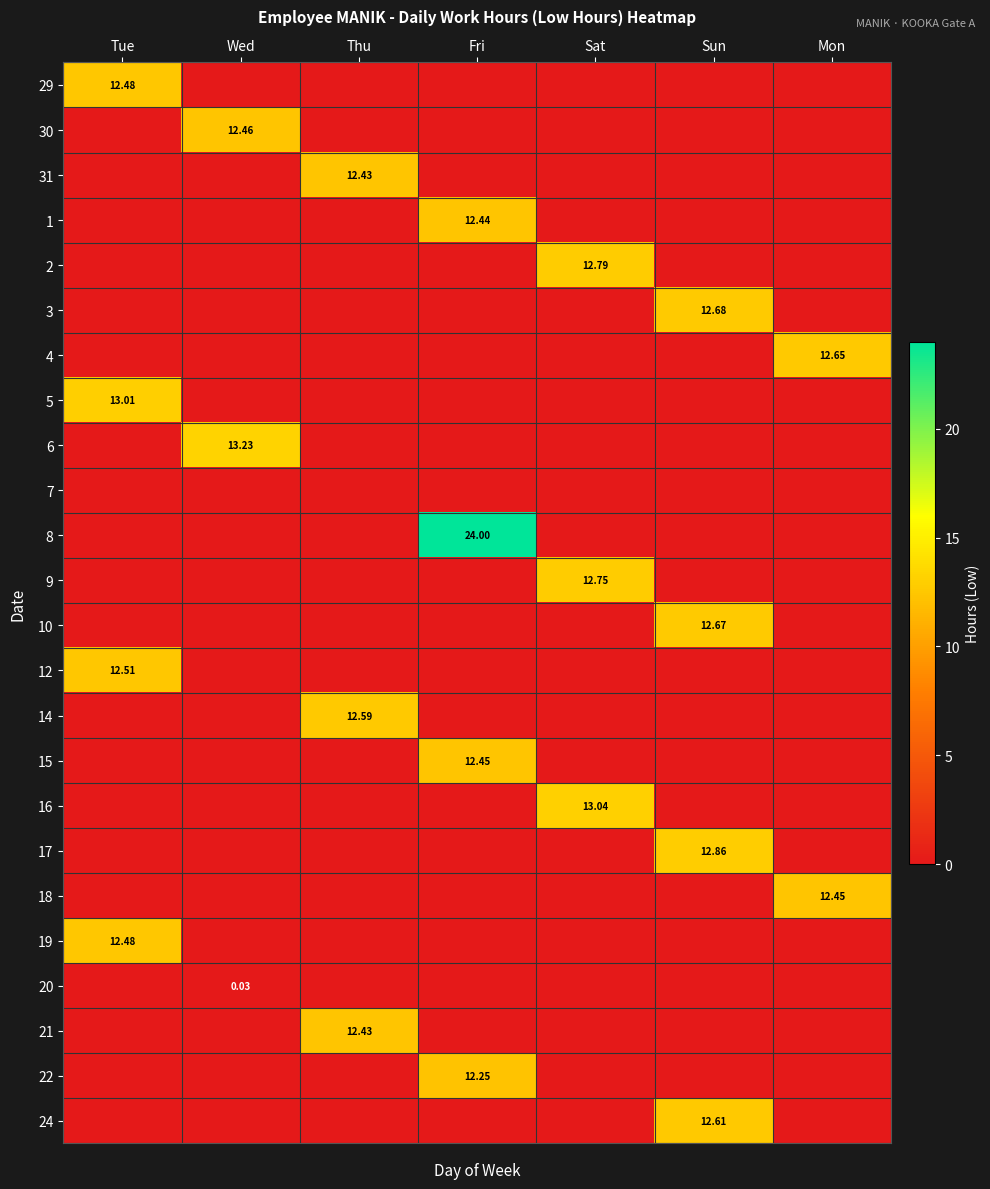

Rank the series by their maximum value, from lowest to highest.

7, 20, 22, 31, 21, 1, 15, 18, 30, 29, 19, 12, 14, 24, 4, 10, 3, 9, 2, 17, 5, 16, 6, 8